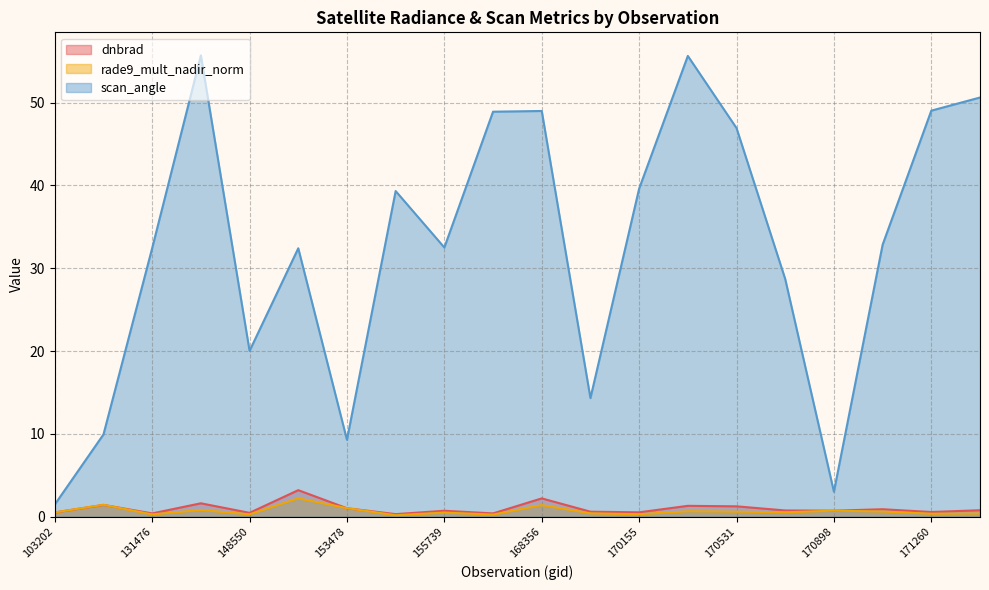

What is the difference between the maximum and second lowest values in the rade9_mult_nadir_norm series?

2.0